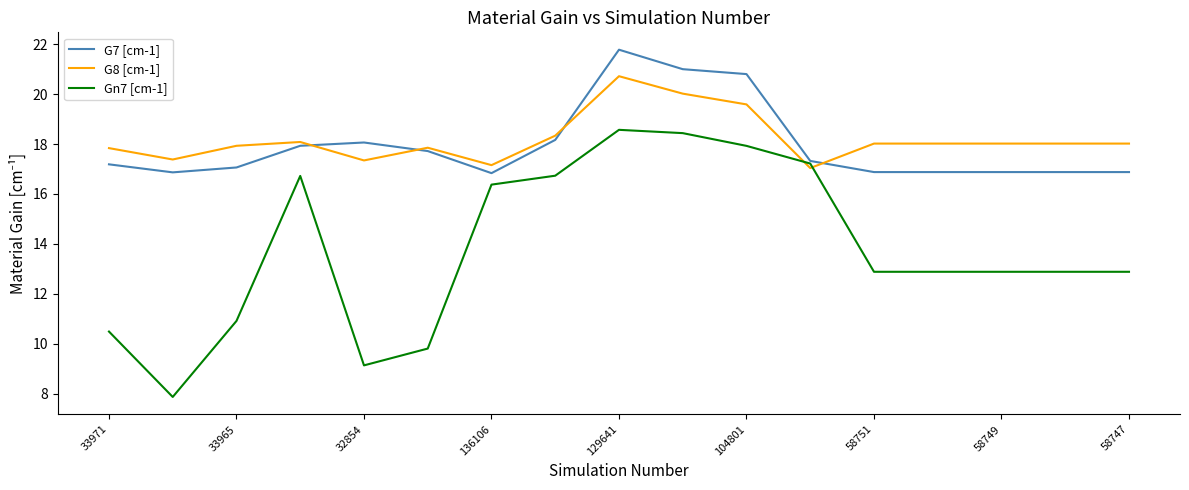

Which series has the largest range (max minus min)?

Gn7 [cm-1]